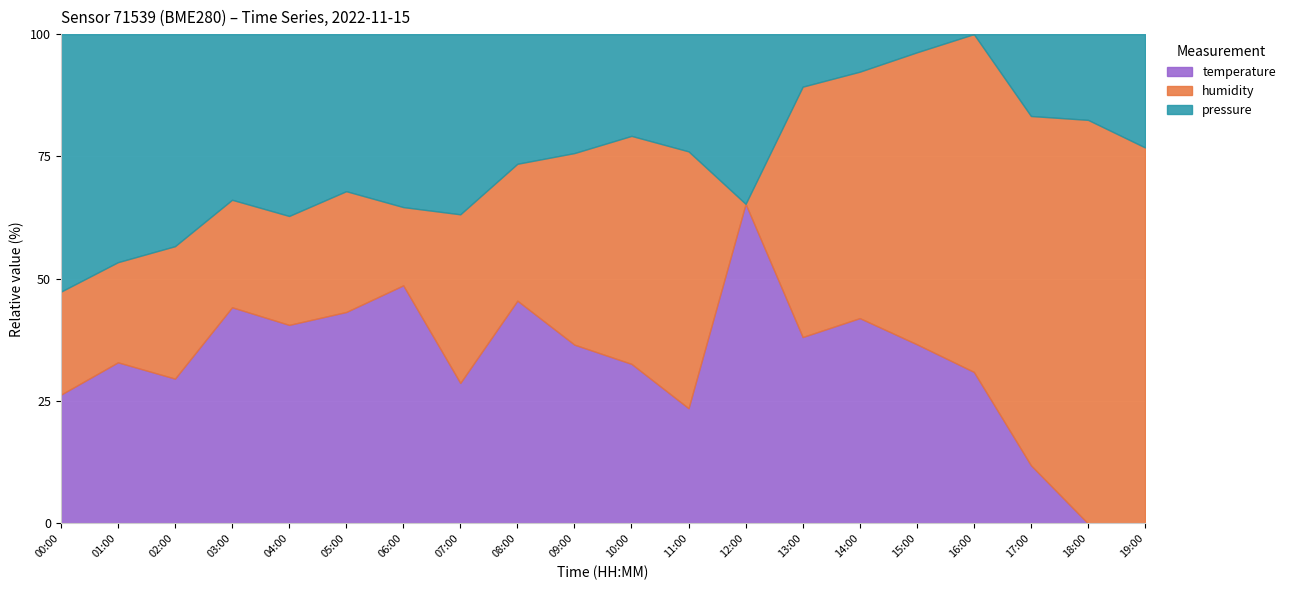

The value of pressure at 09:00 is 100686.0. True or false?

True